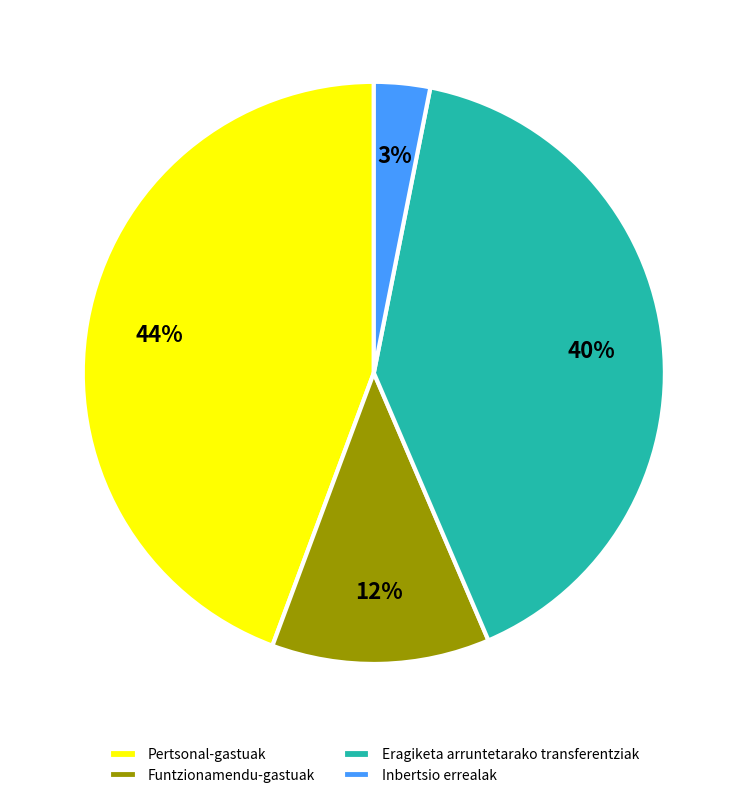

Is it true that Pertsonal-gastuak is 44% of the pie?

True